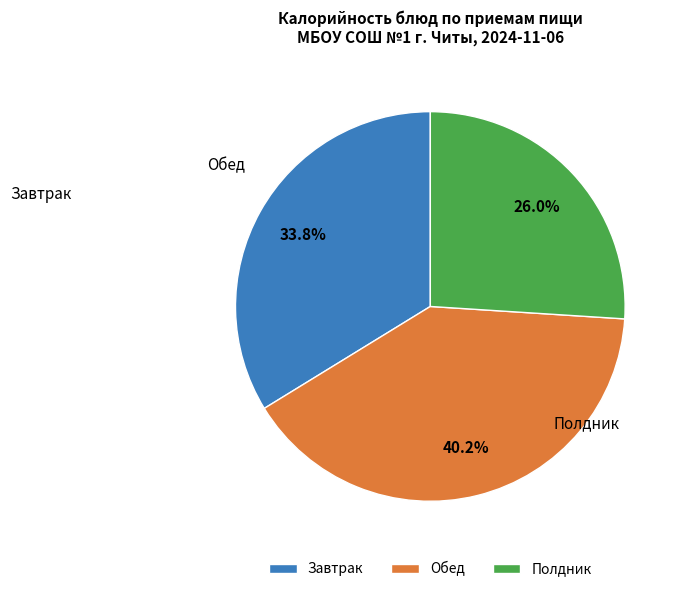

What is the smallest slice in the pie chart?

Полдник